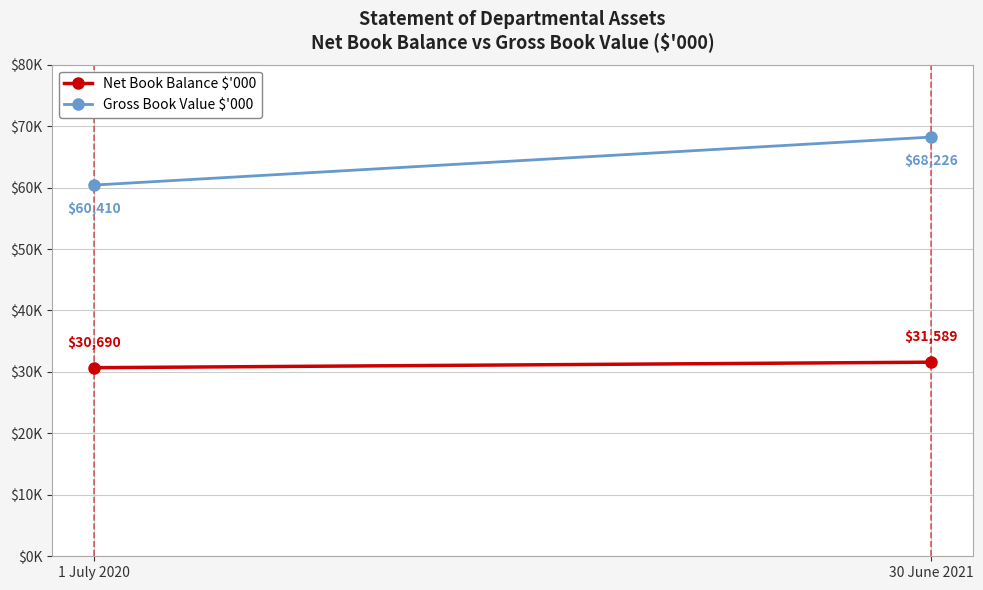

How many values in the Gross Book Value $'000 series are below 68226?

1